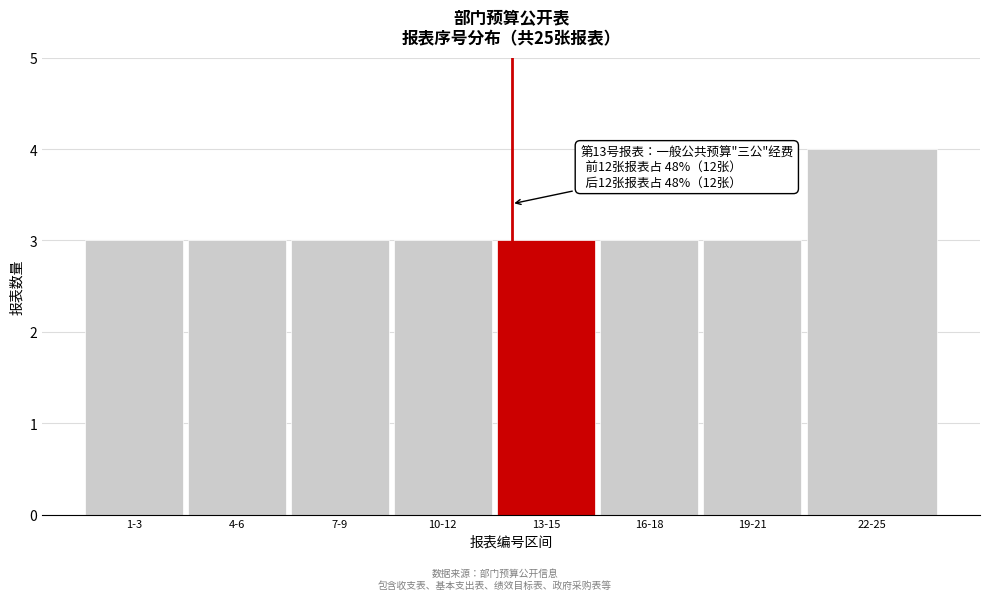

Reading right to left, transcribe all the data shown in this chart.

4	3	3	3	3	3	3	3